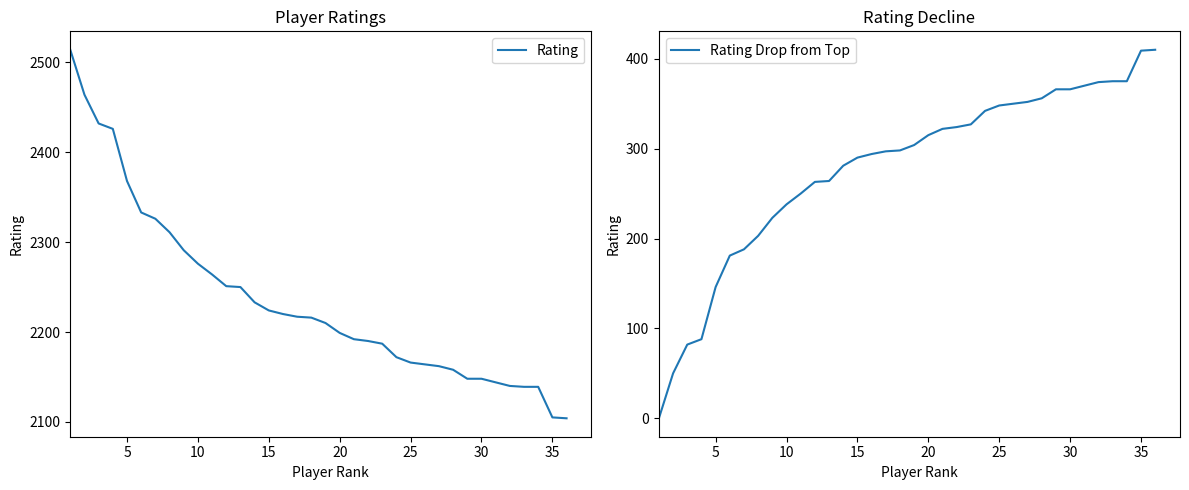

Count the number of categories in the chart.

36